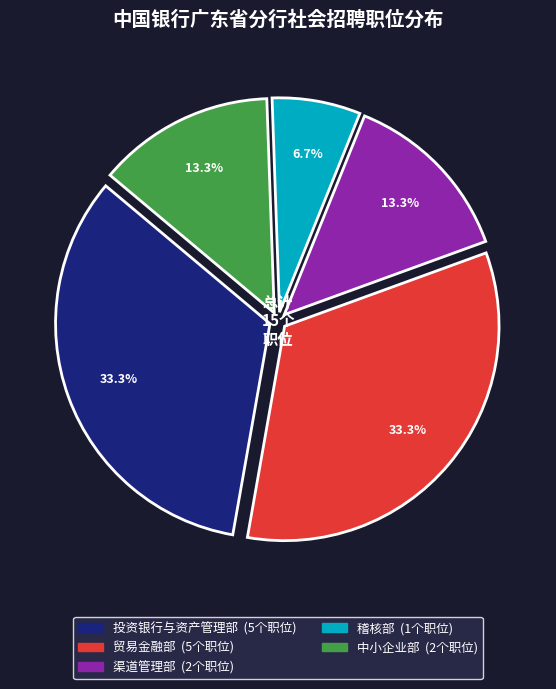

What percentage is the 贸易金融部 slice, to the nearest percent?

33%